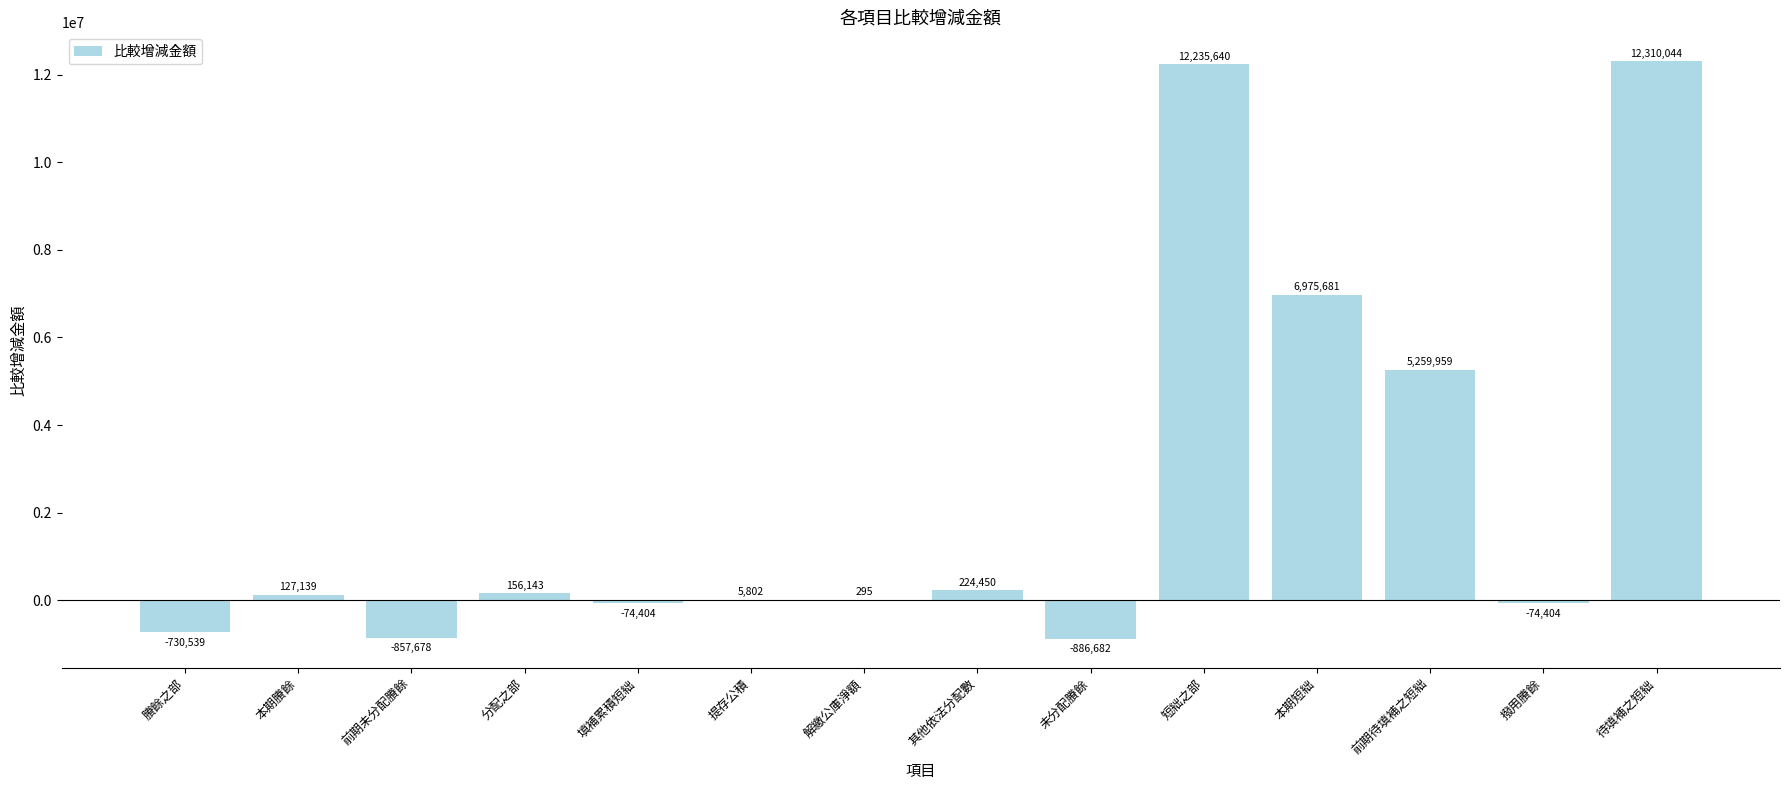

Reading right to left, extract all data points from this chart.

12310044	-74404	5259959	6975681	12235640	-886682	224450	295	5802	-74404	156143	-857678	127139	-730539